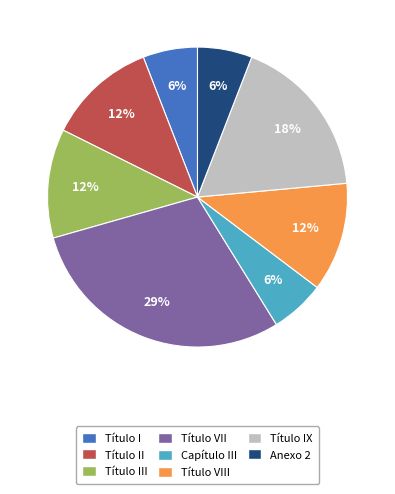

Is there any slice that represents more than half of the pie?

No